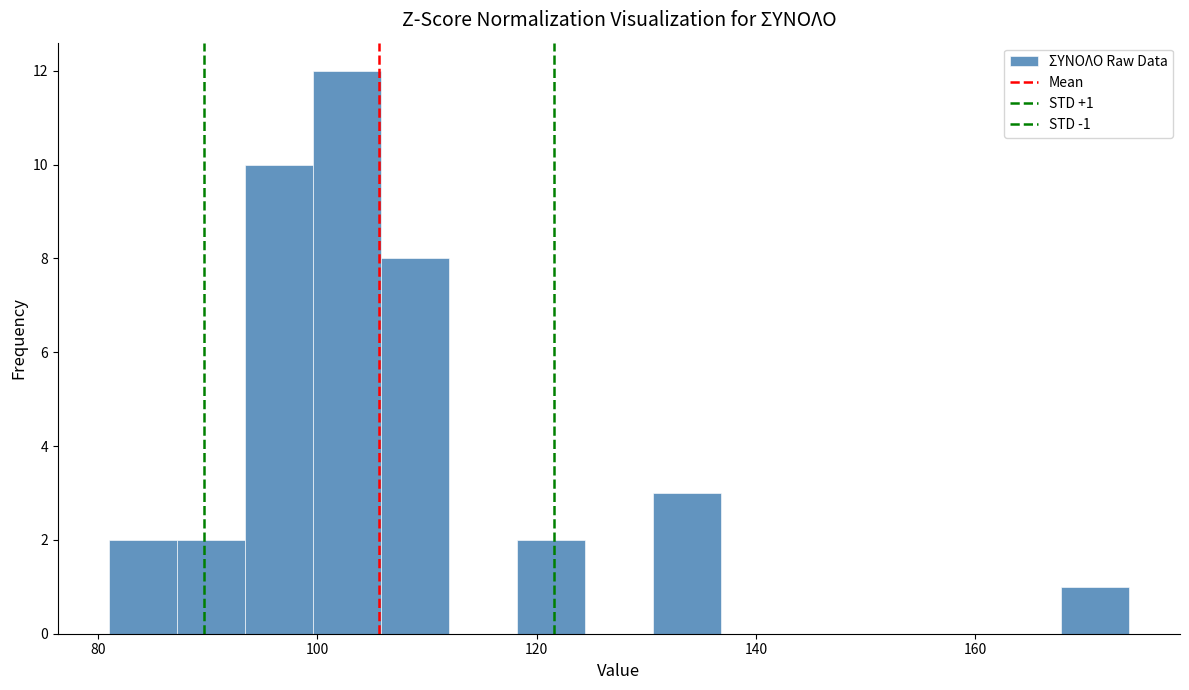

Around what value on the x-axis is the tallest bar? Give the approximate position of its centre, as read against the axis.

102